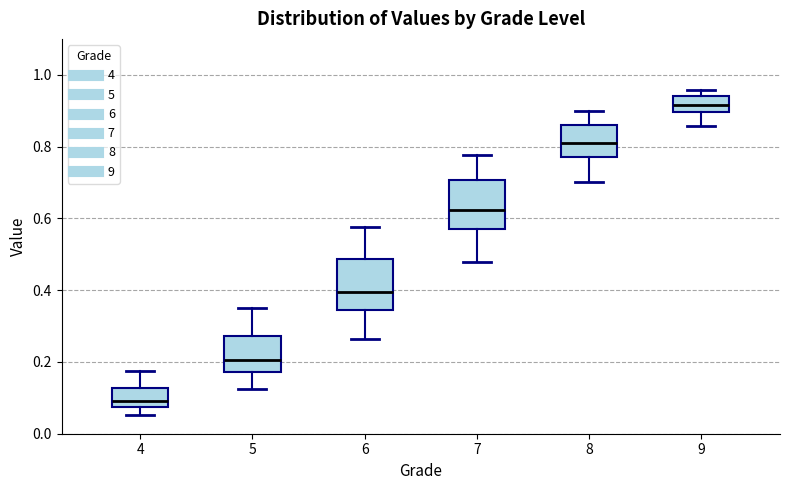

Where is the upper edge of the box at x = 7 on the y-axis? The values are not printed on the chart, so give them approximately, as read against the axis.

0.70